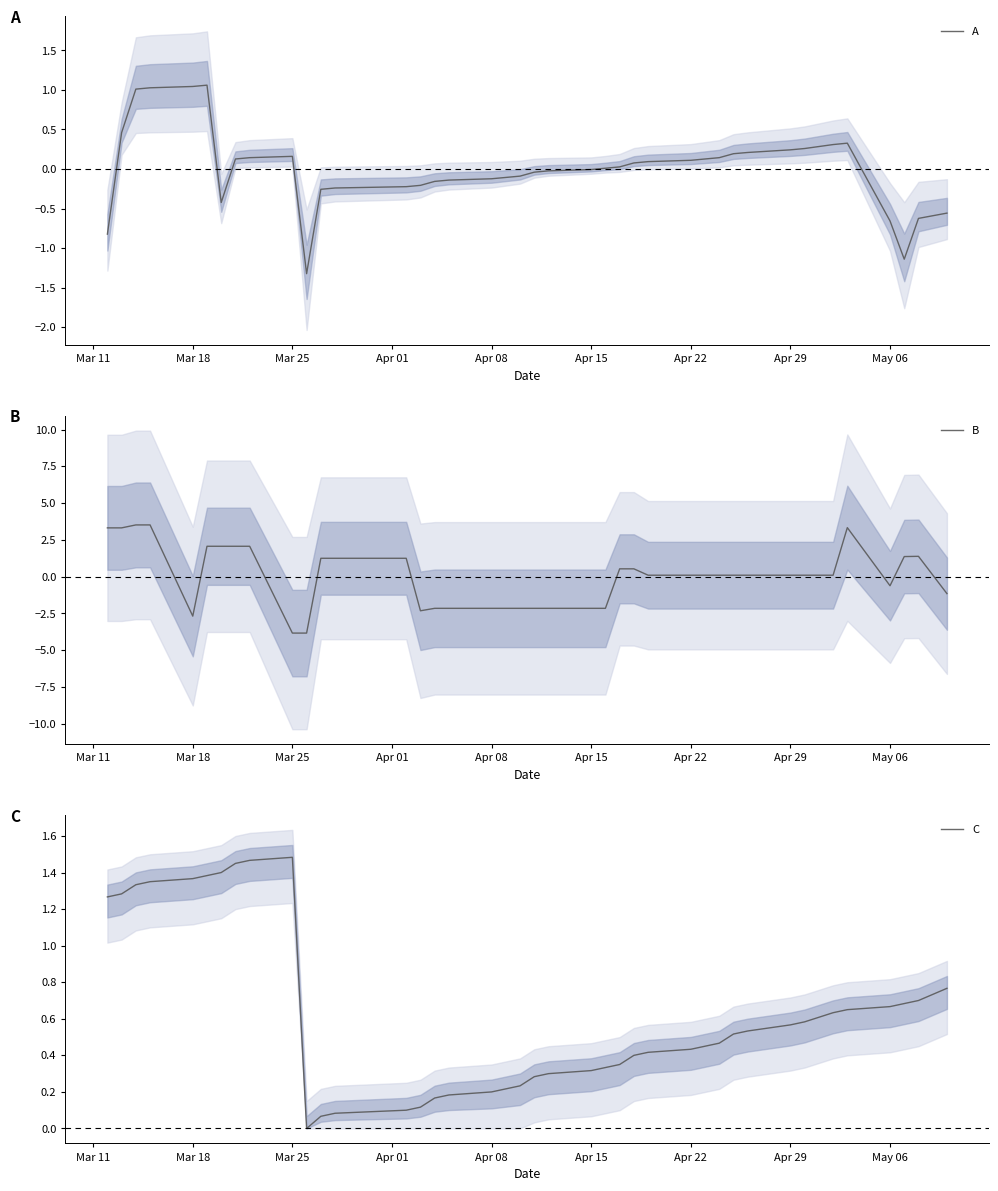

Which series has the widest spread of values?

B